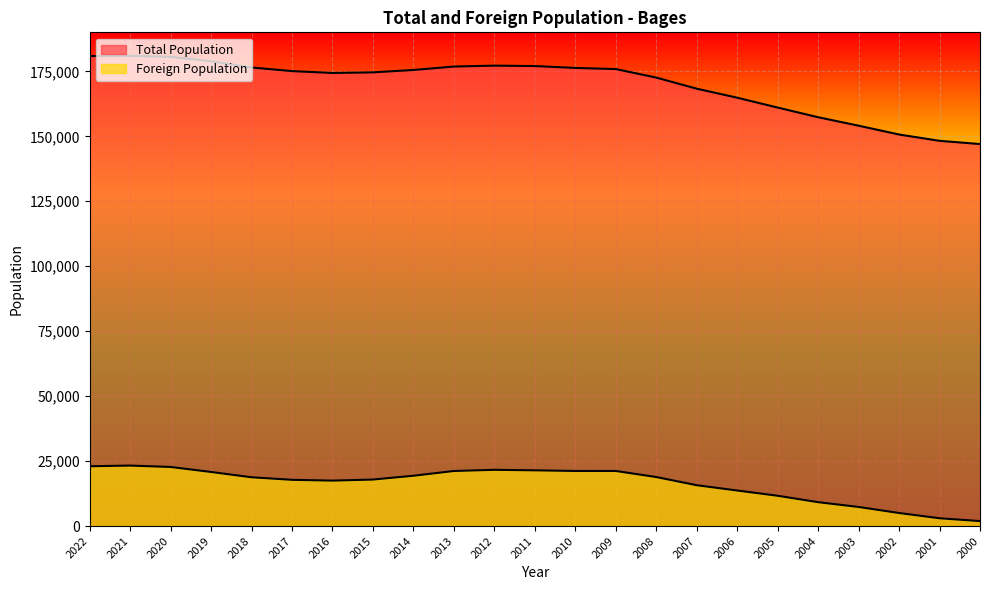

True or false: Total Population and Foreign Population cross at least once.

False